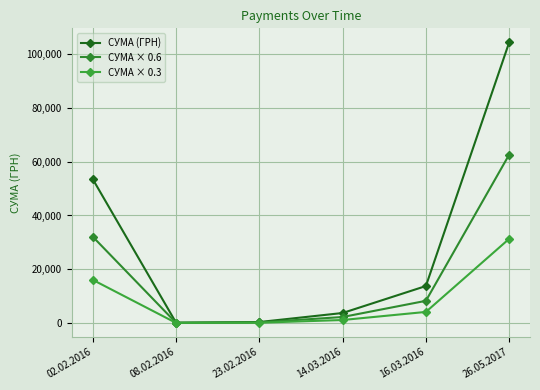

Is it true that СУМА × 0.3 equals 3912.6 at 02.02.2016?

False